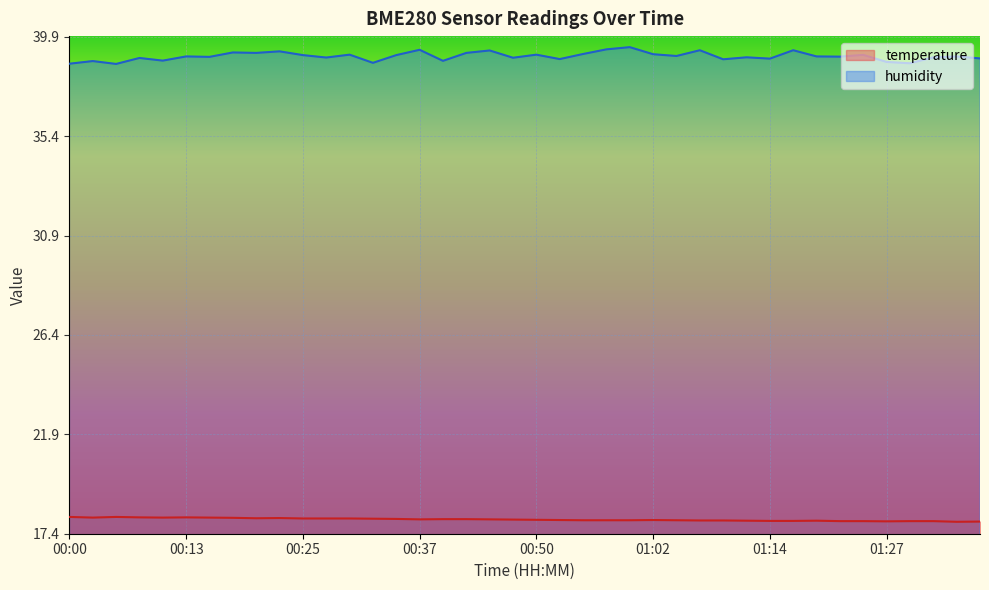

What is the maximum value shown in the chart?

39.4